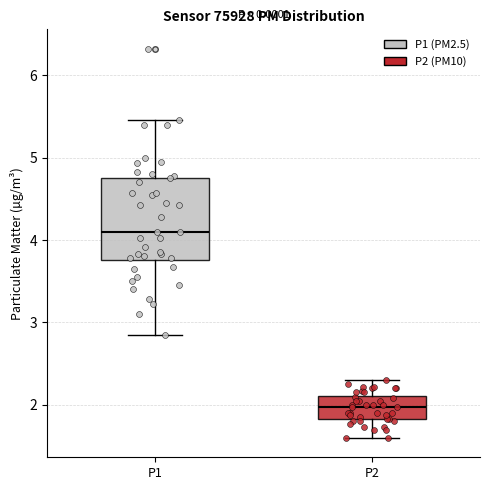

Reading left to right, transcribe this box plot: for each box, give where its median line is, the range the box spans, and where its two whiskers end, as read against the y-axis. The values are not printed on the chart, so give them approximately, as read against the axis.

P1: median 4.1, box 3.8 to 4.8, whiskers 2.9 to 5.5
P2: median 2.0, box 1.8 to 2.1, whiskers 1.6 to 2.3